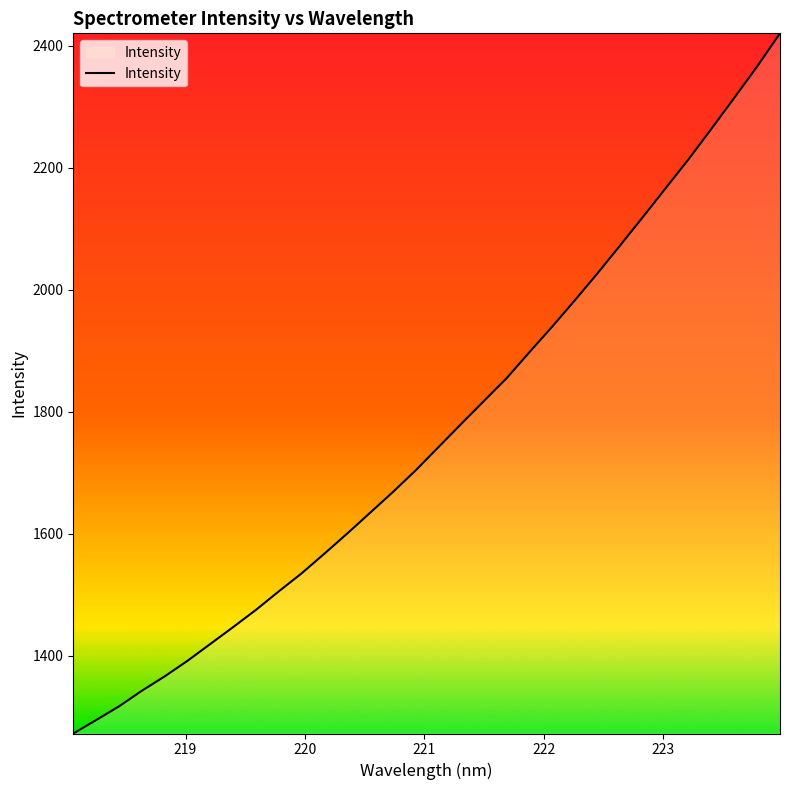

What is the minimum value shown in the chart?

1272.2